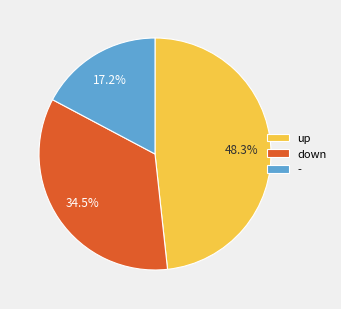

What is the ratio of the value at down to the value at -?

2.0